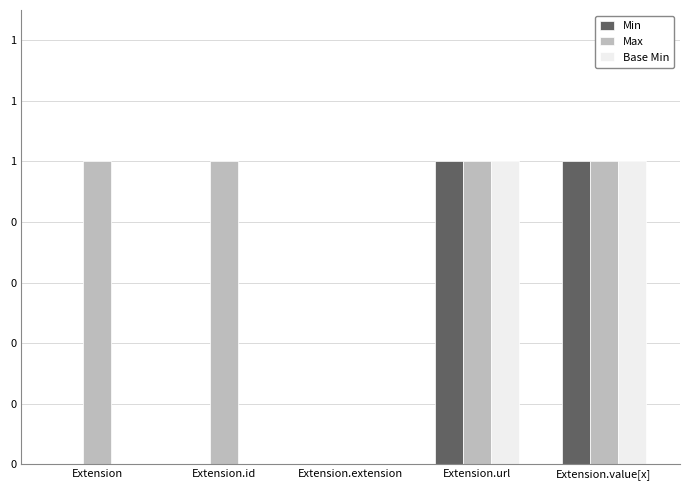

Reading left to right, transcribe all the data shown in this chart.

Min: Extension=0	Extension.id=0	Extension.extension=0	Extension.url=1	Extension.value[x]=1
Max: Extension=1	Extension.id=1	Extension.extension=0	Extension.url=1	Extension.value[x]=1
Base Min: Extension=0	Extension.id=0	Extension.extension=0	Extension.url=1	Extension.value[x]=1